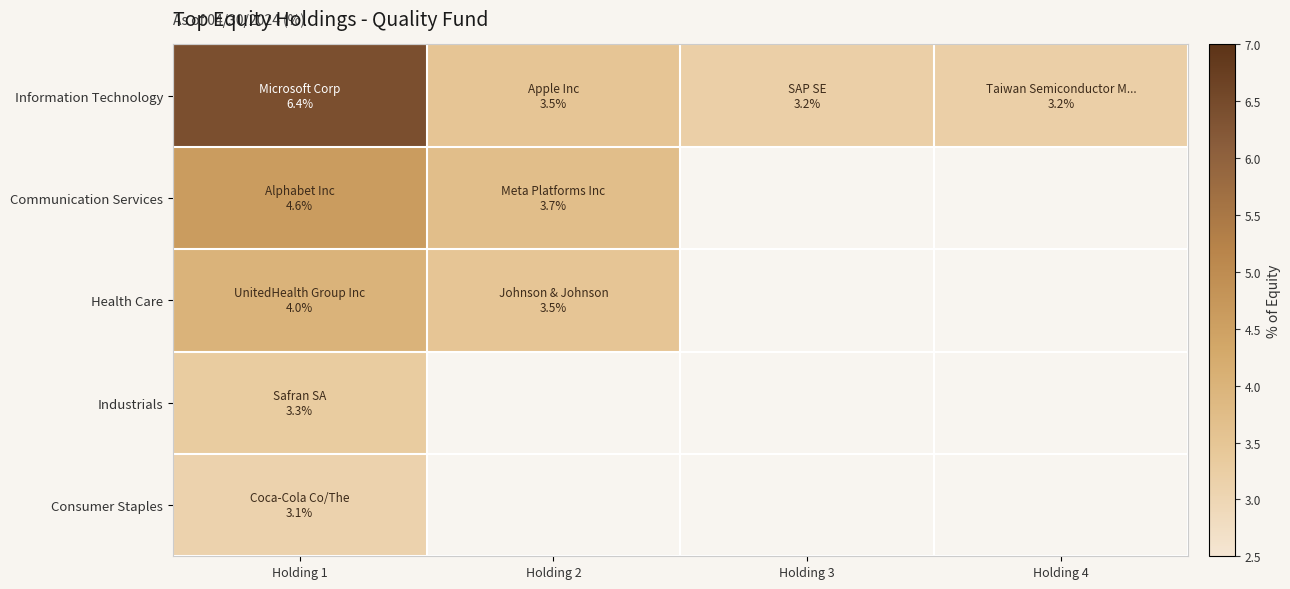

How many series are shown in this chart?

5